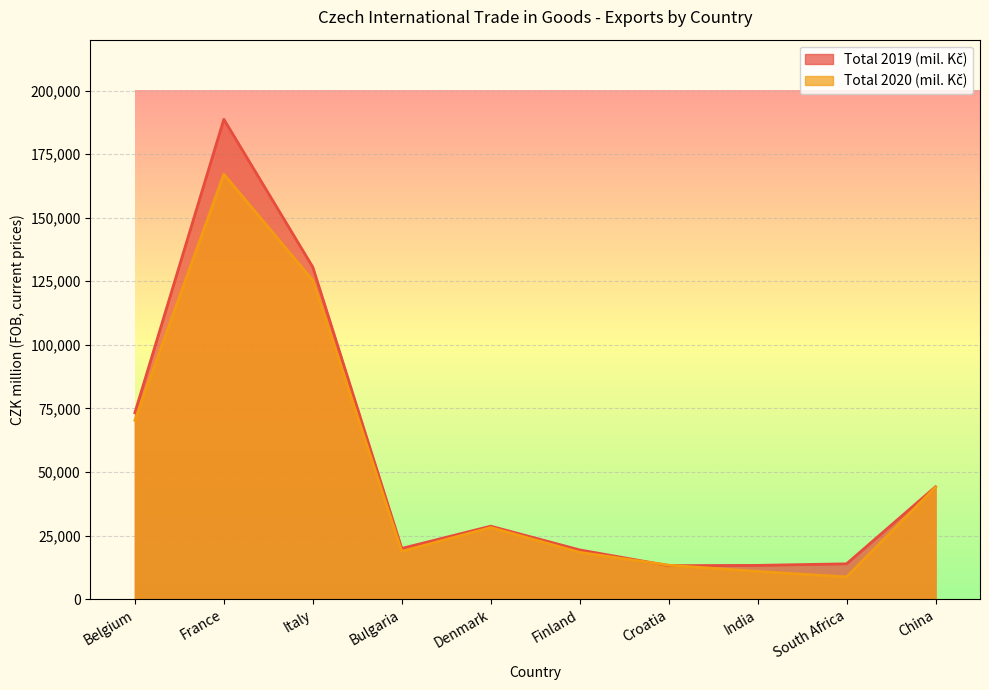

Reading left to right, extract all data points from this chart.

Total 2019 (mil. Kč): 73294	188687	130556	19929	28678	19341	13149	13260	13874	44179
Total 2020 (mil. Kč): 70313	167080	125321	18765	28148	18382	13337	10889	8722	44013